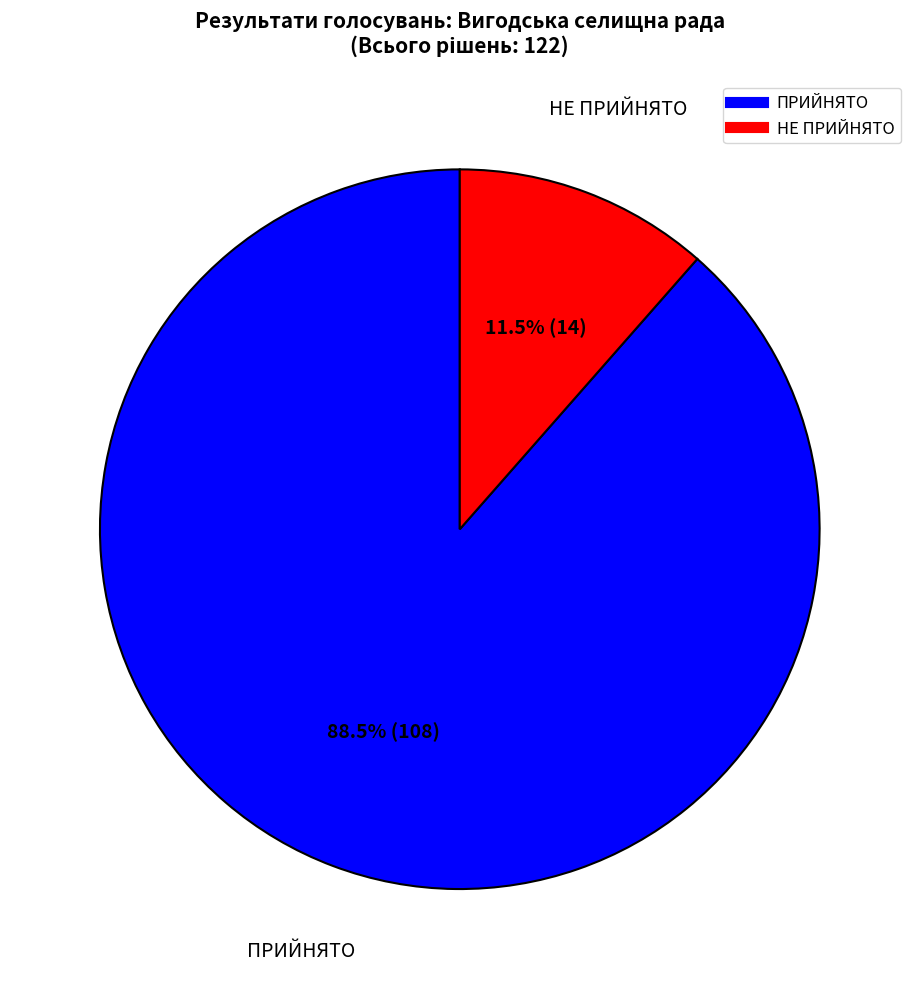

To the nearest percent, what is the difference between the largest and smallest slice percentages?

77%